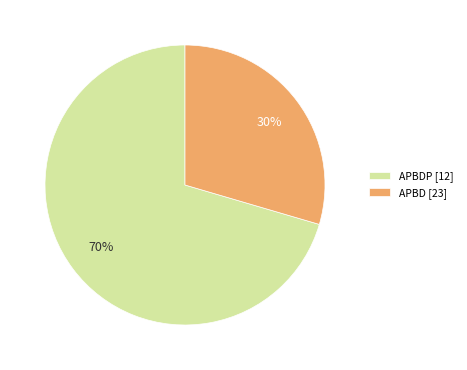

To the nearest percent, what is the average slice percentage?

50%